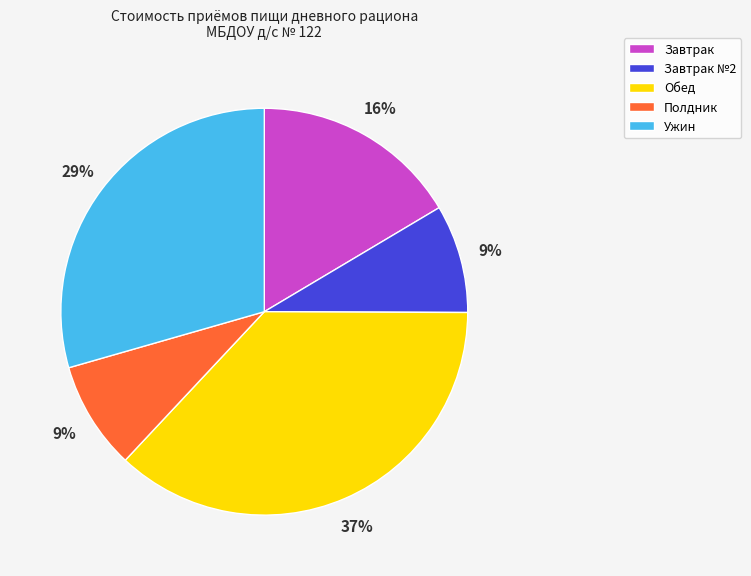

To the nearest percent, what is the average slice percentage?

20%